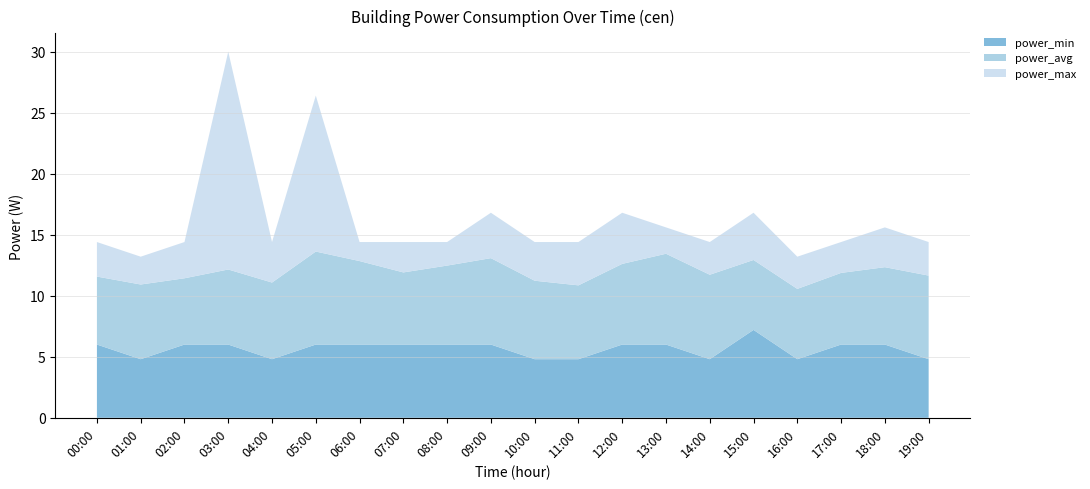

True or false: 00:00 and power_max cross at least once.

False